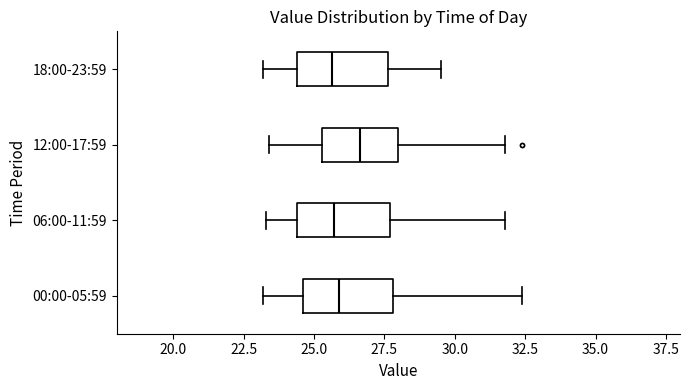

Where does the left whisker of the box for 12:00-17:59 end on the x-axis? The values are not printed on the chart, so give them approximately, as read against the axis.

23.5